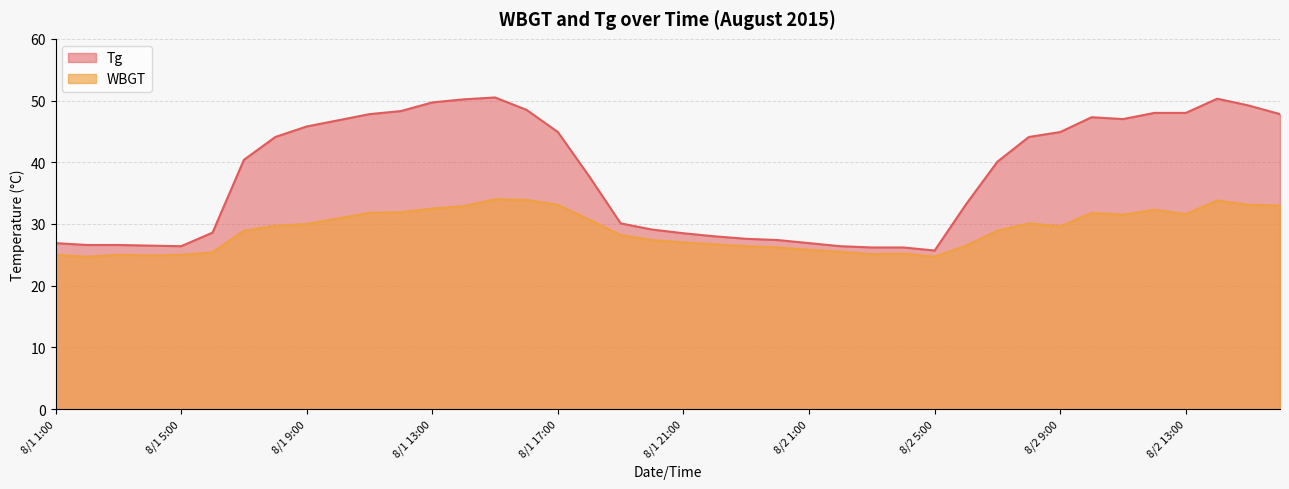

What position from the right is 8/2 5:00?

12